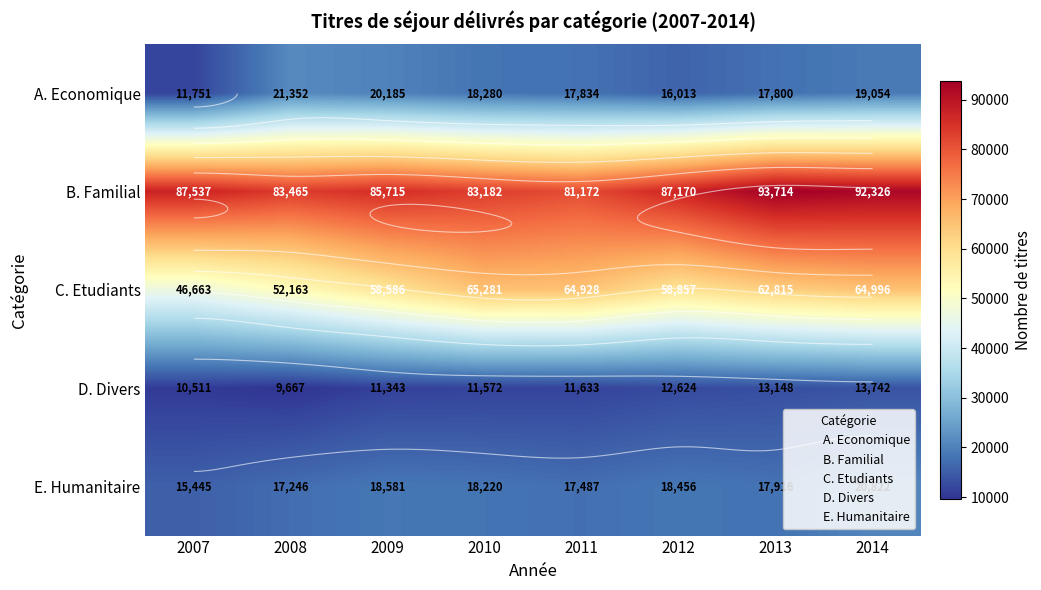

Is the value of C. Etudiants at 2009 greater than the value of A. Economique at 2013?

Yes